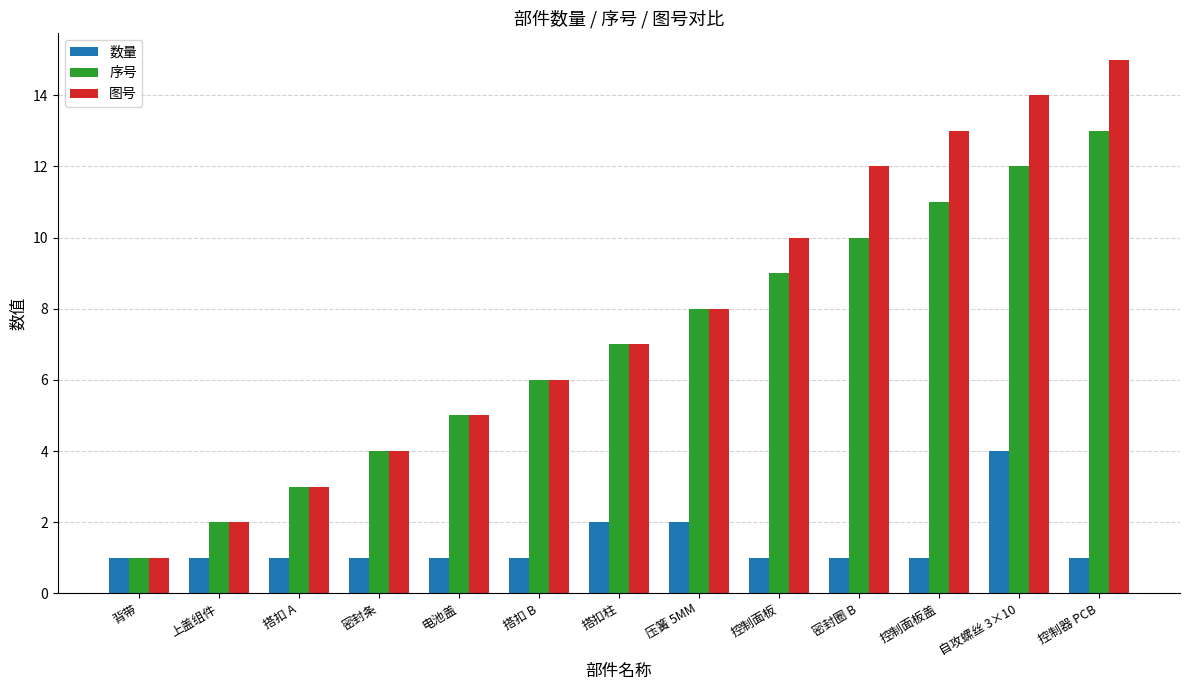

Does the chart contain stacked bars?

No